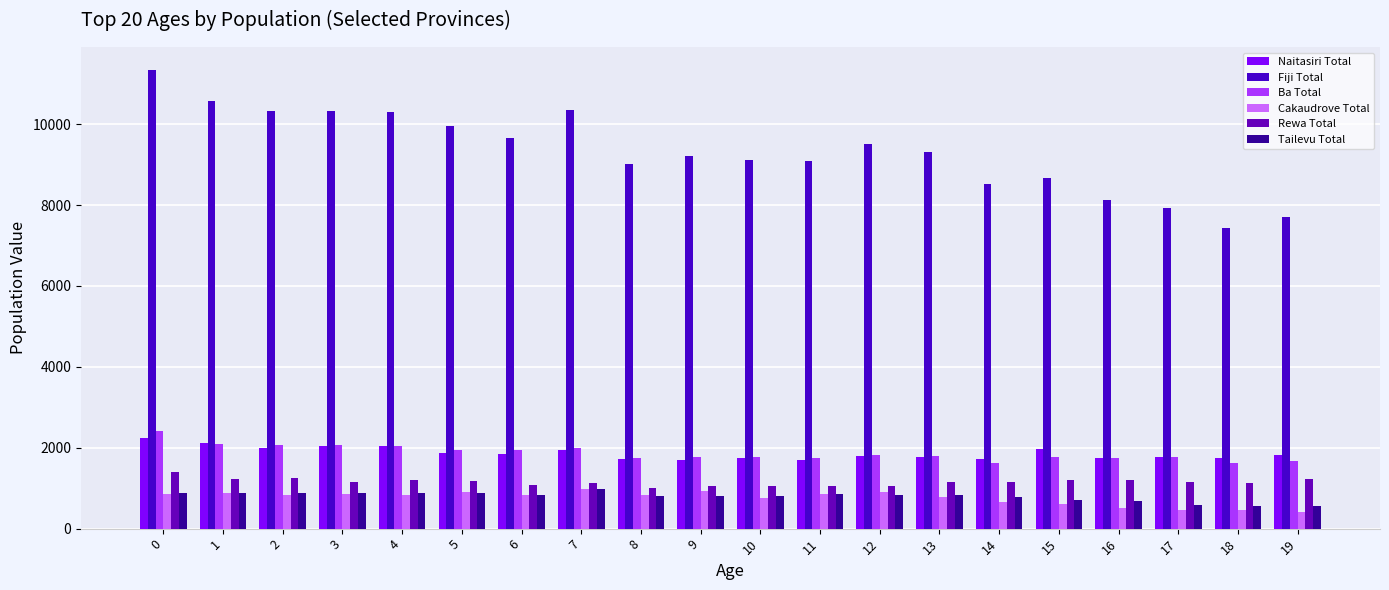

How many categories are shown in the chart?

20